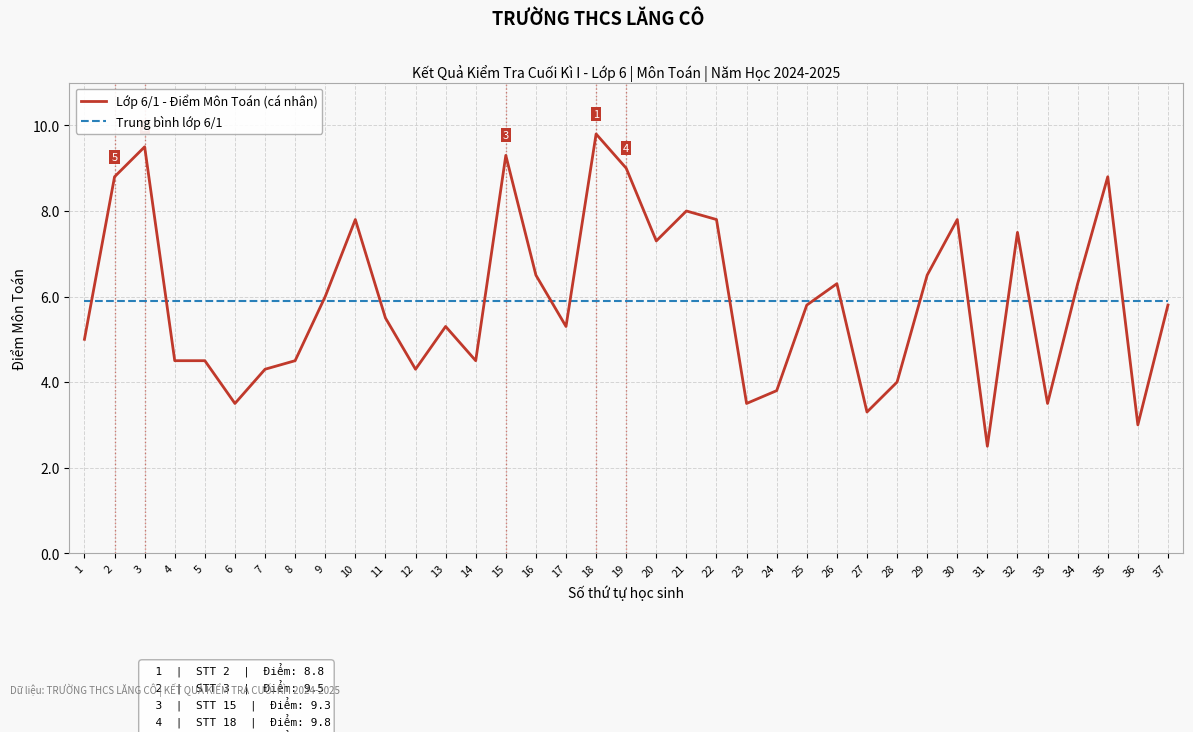

What is the difference between the highest and lowest values at 22?

1.9